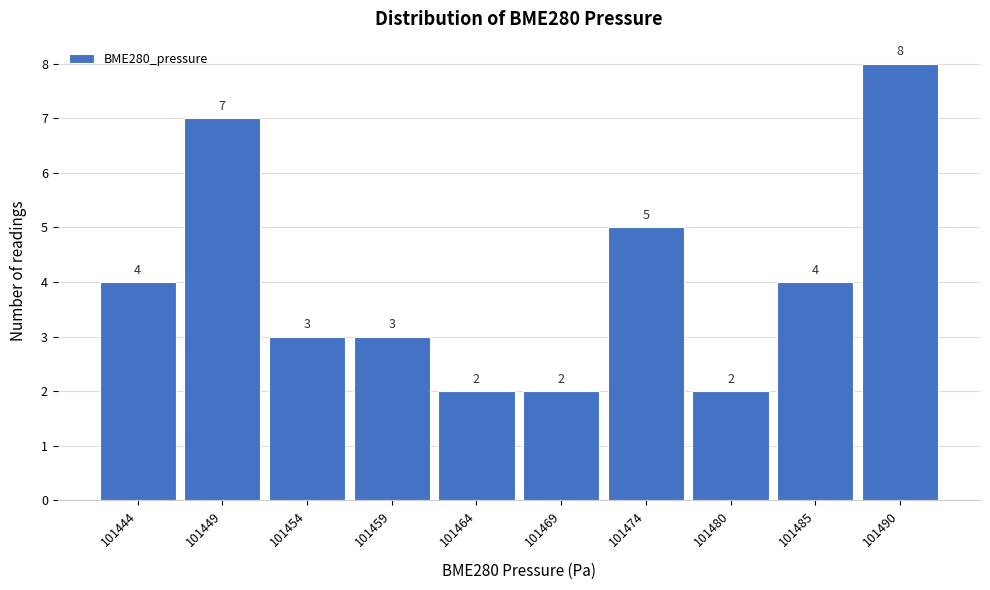

Reading right to left, what are all the values shown in this chart?

8	4	2	5	2	2	3	3	7	4